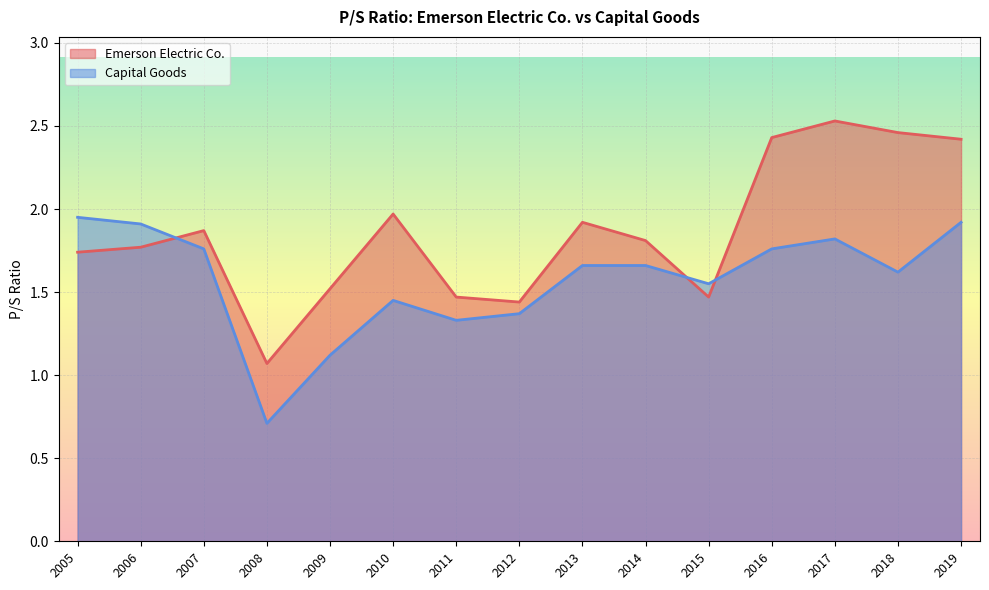

Rank the series by their average value, from highest to lowest.

Emerson Electric Co., Capital Goods